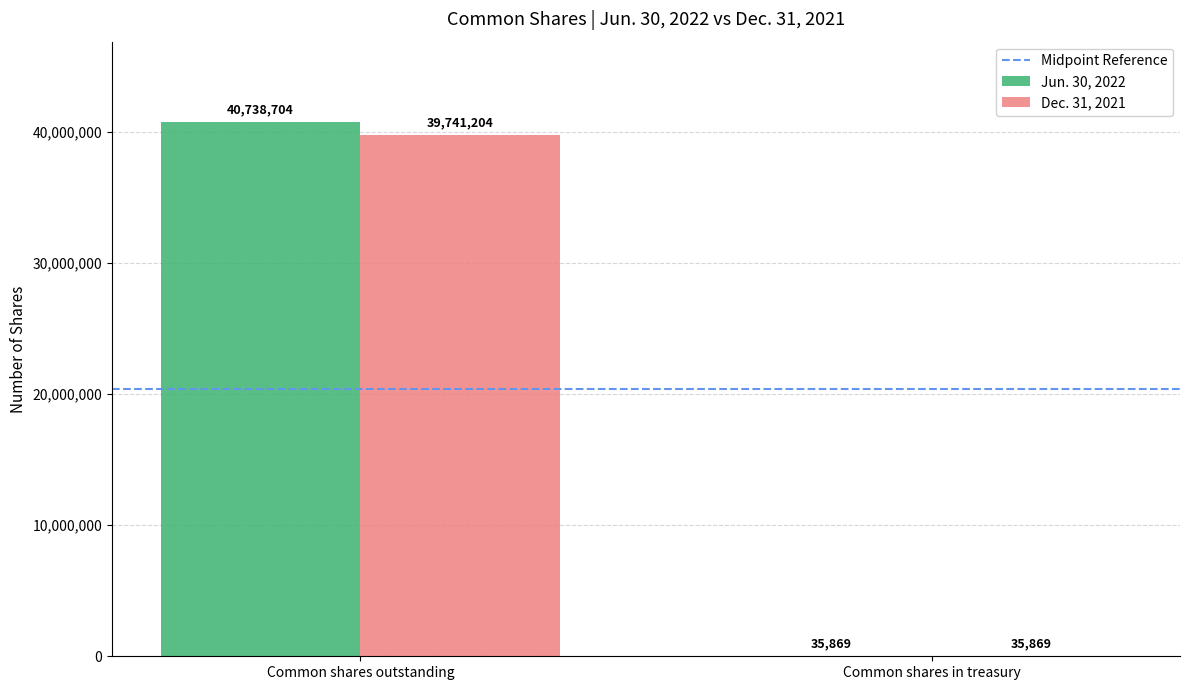

At which label is Jun. 30, 2022 closest to 20387286?

Common shares in treasury